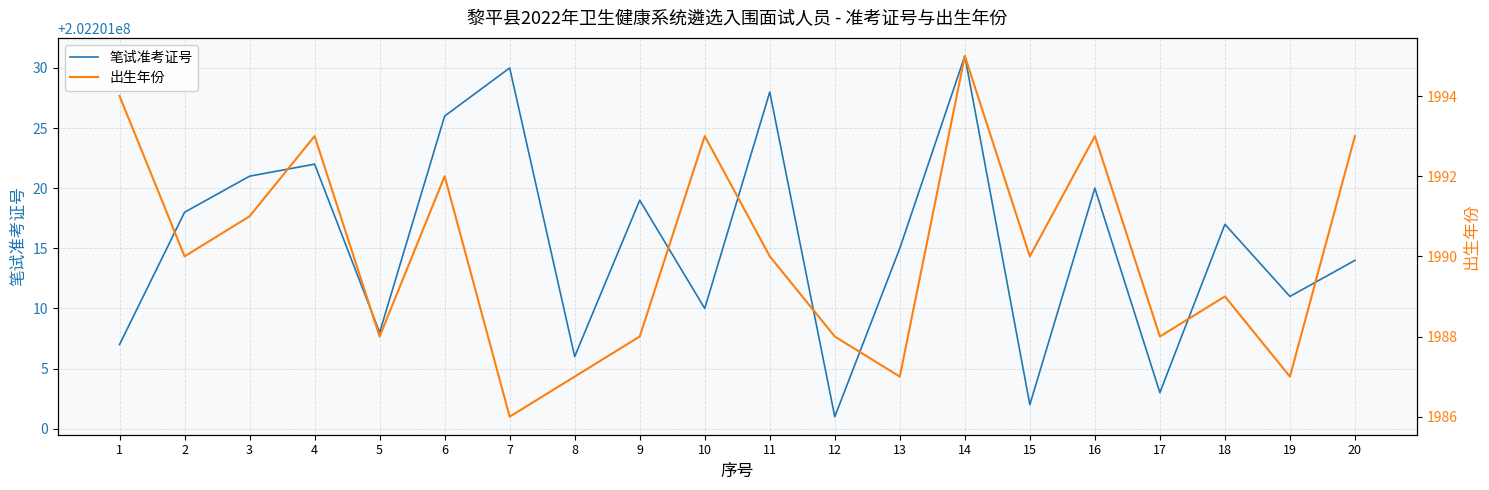

True or false: 出生年份 and 笔试准考证号 cross at least once.

False